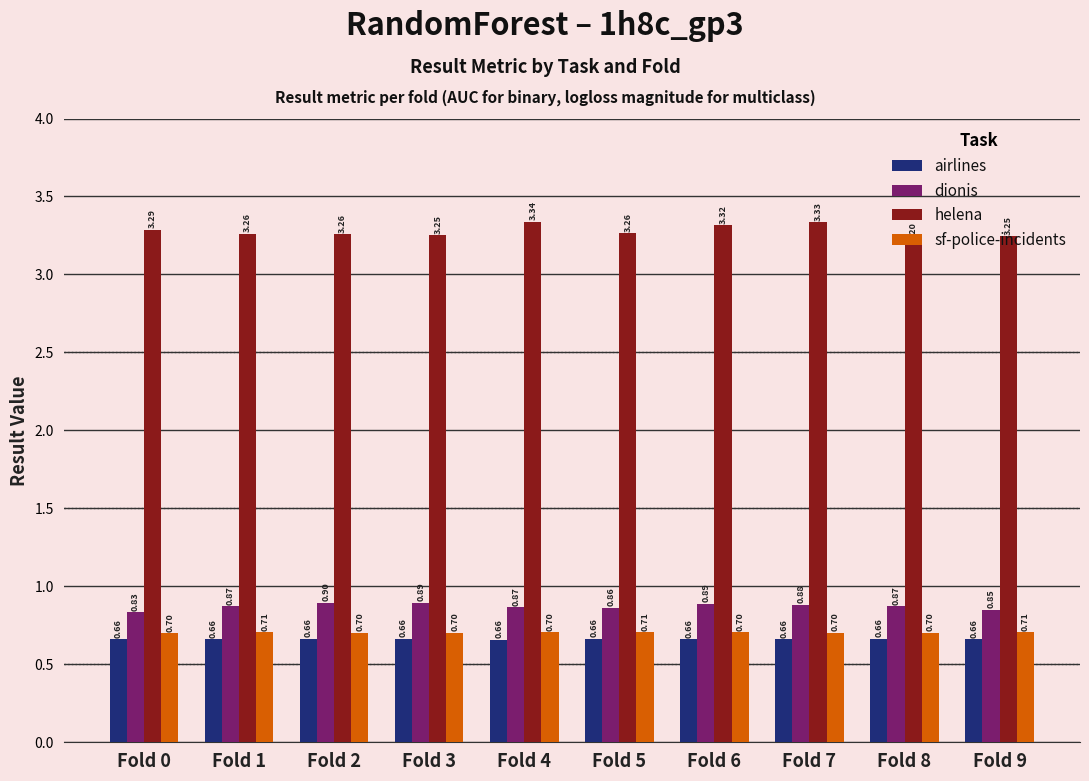

Which series has the widest spread of values?

helena